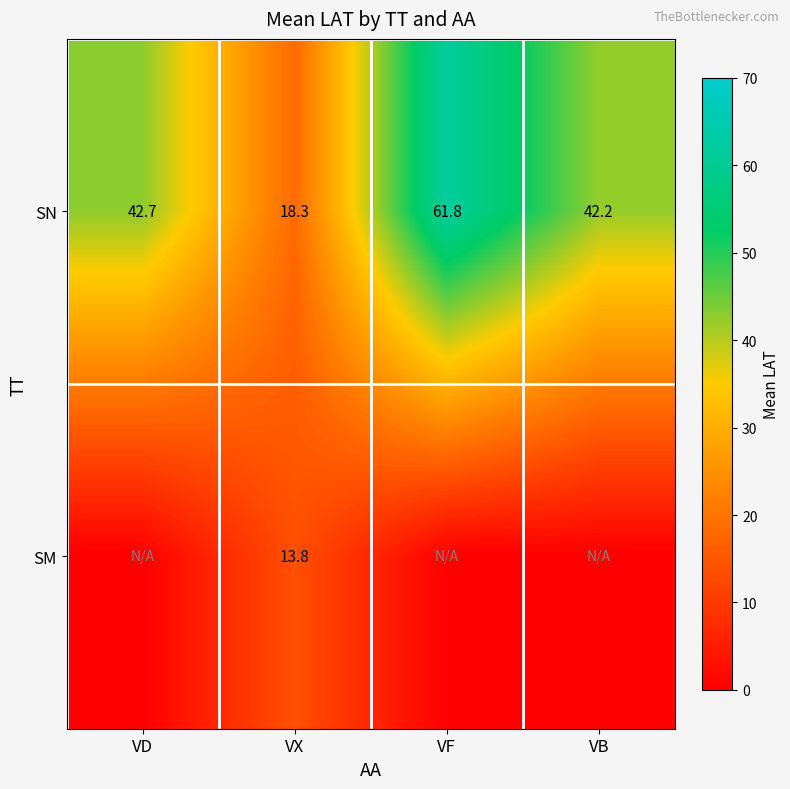

The SN series shows 70.9 at VD. True or false?

False